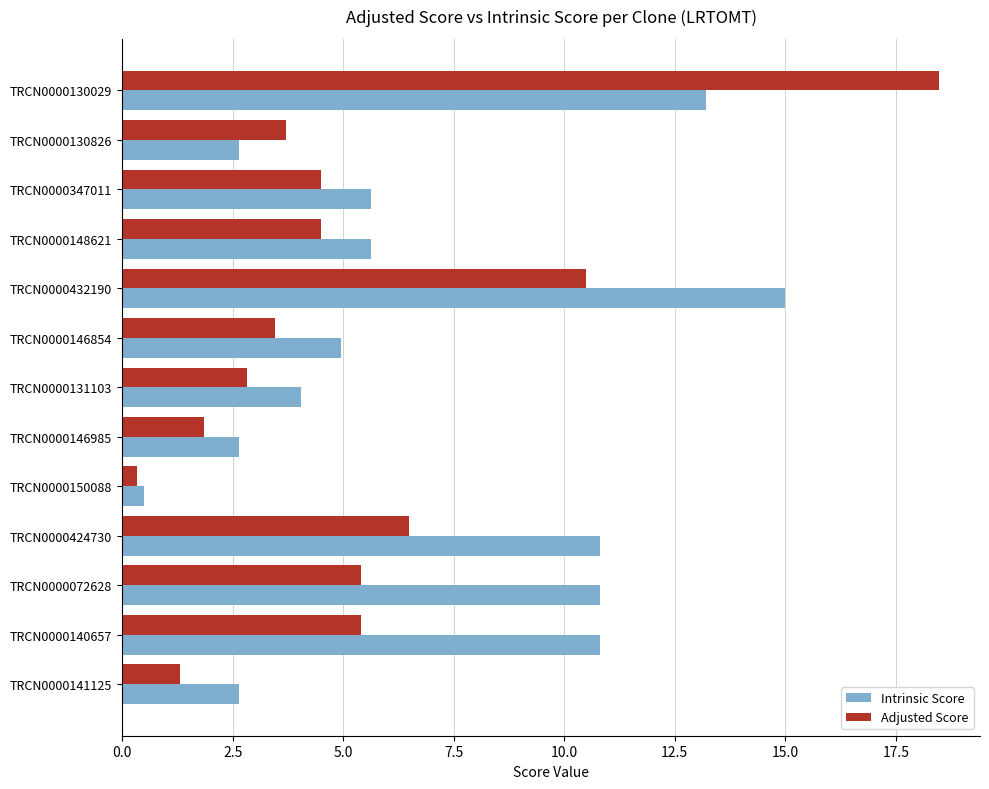

Count the number of categories in the chart.

13